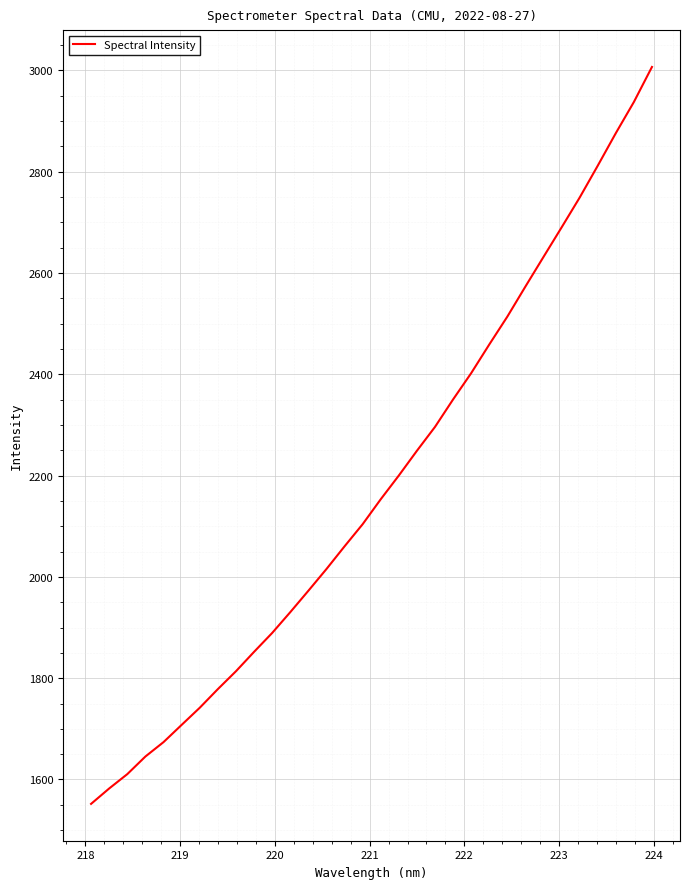

What is the minimum value shown in the chart?

1551.8